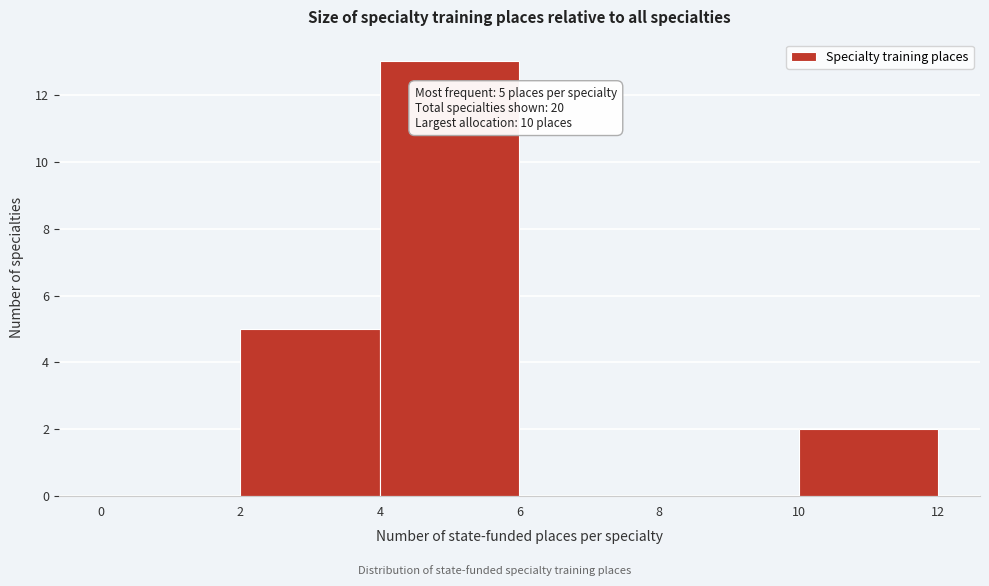

Over which range of the x-axis is the bar tallest?

4 to 6